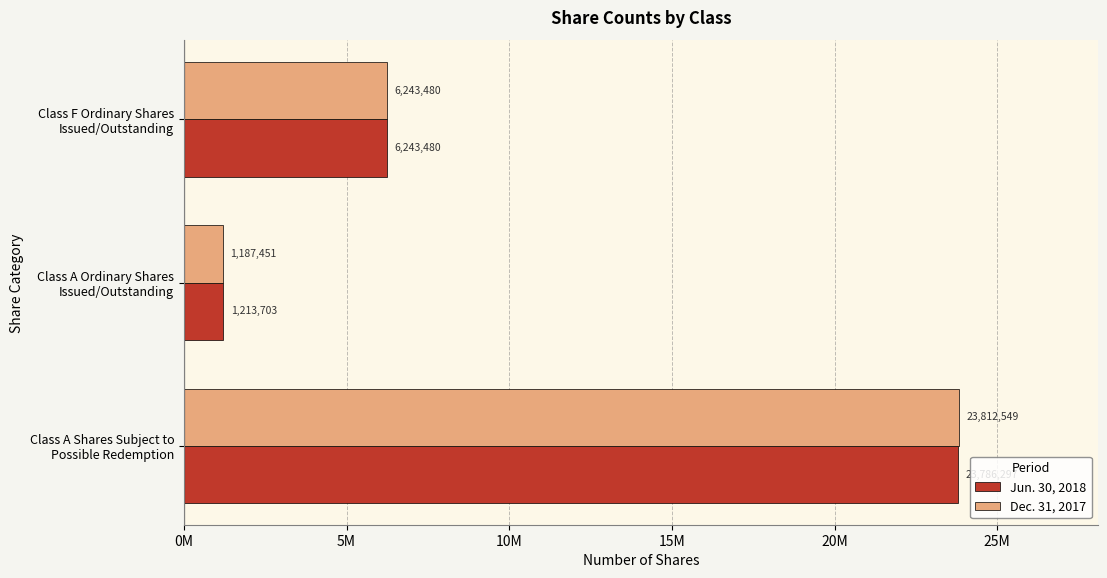

What are all the series names shown in the legend?

Jun. 30, 2018, Dec. 31, 2017